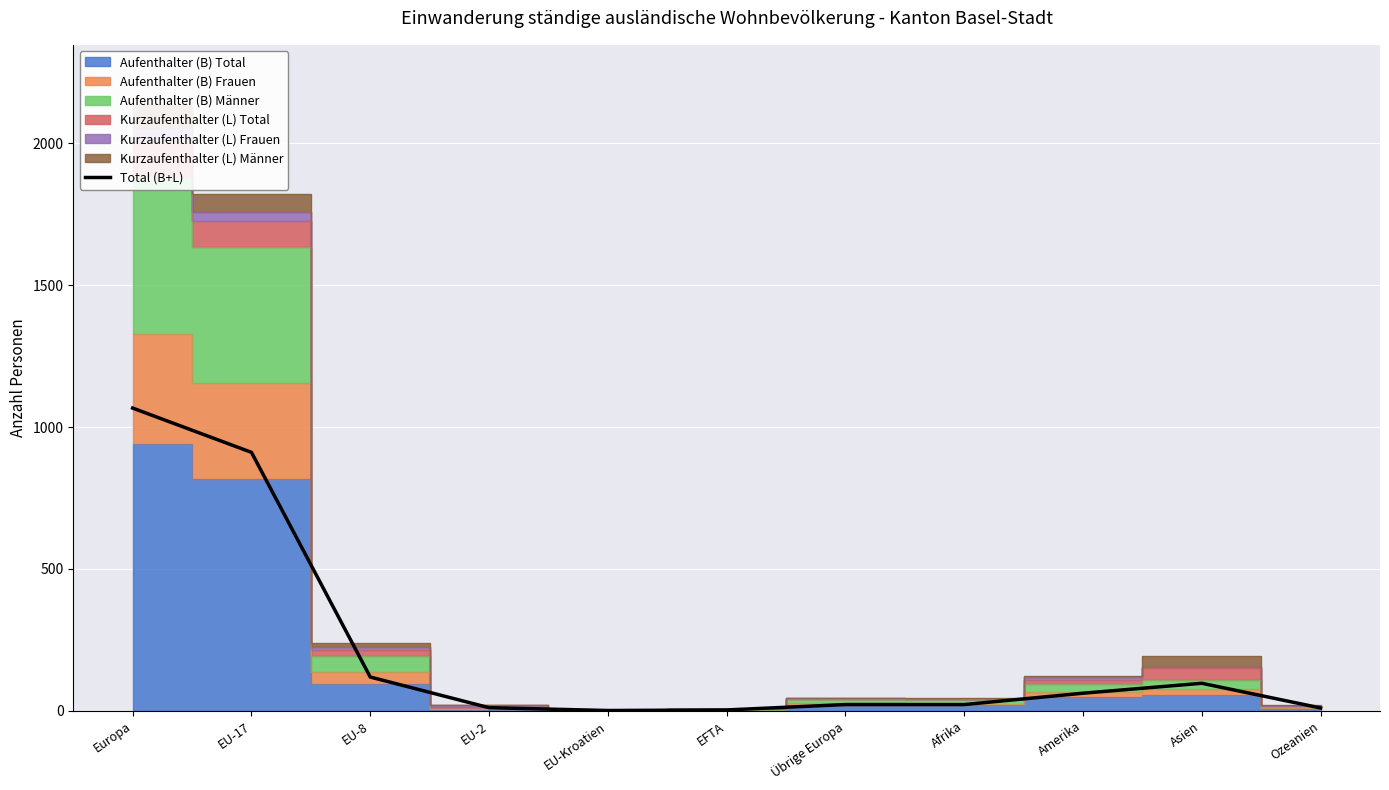

How many lines are shown in the chart?

1